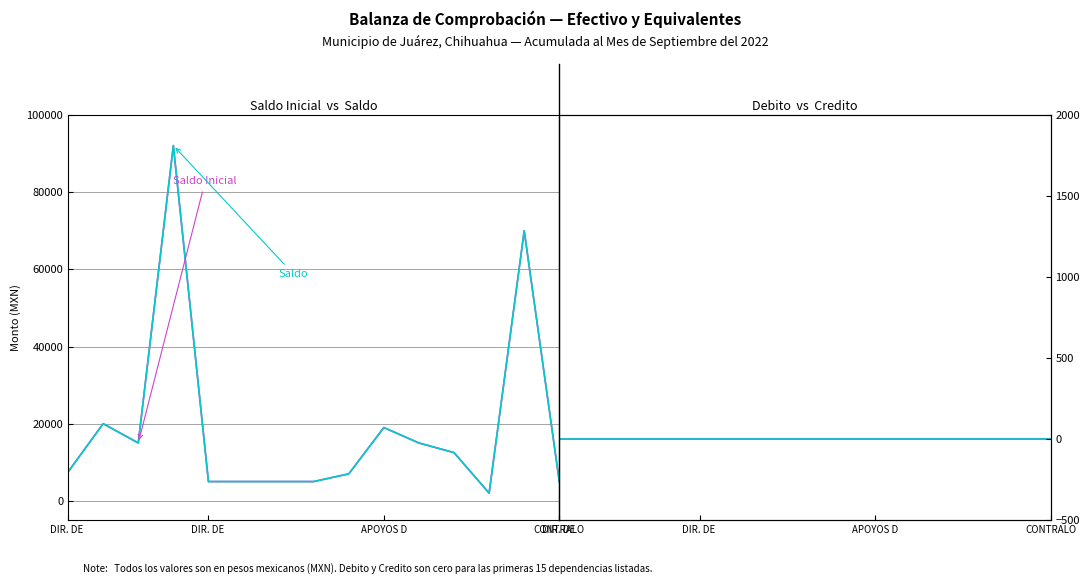

Rank the series by their maximum value, from lowest to highest.

Debito, Credito, Saldo Inicial, Saldo